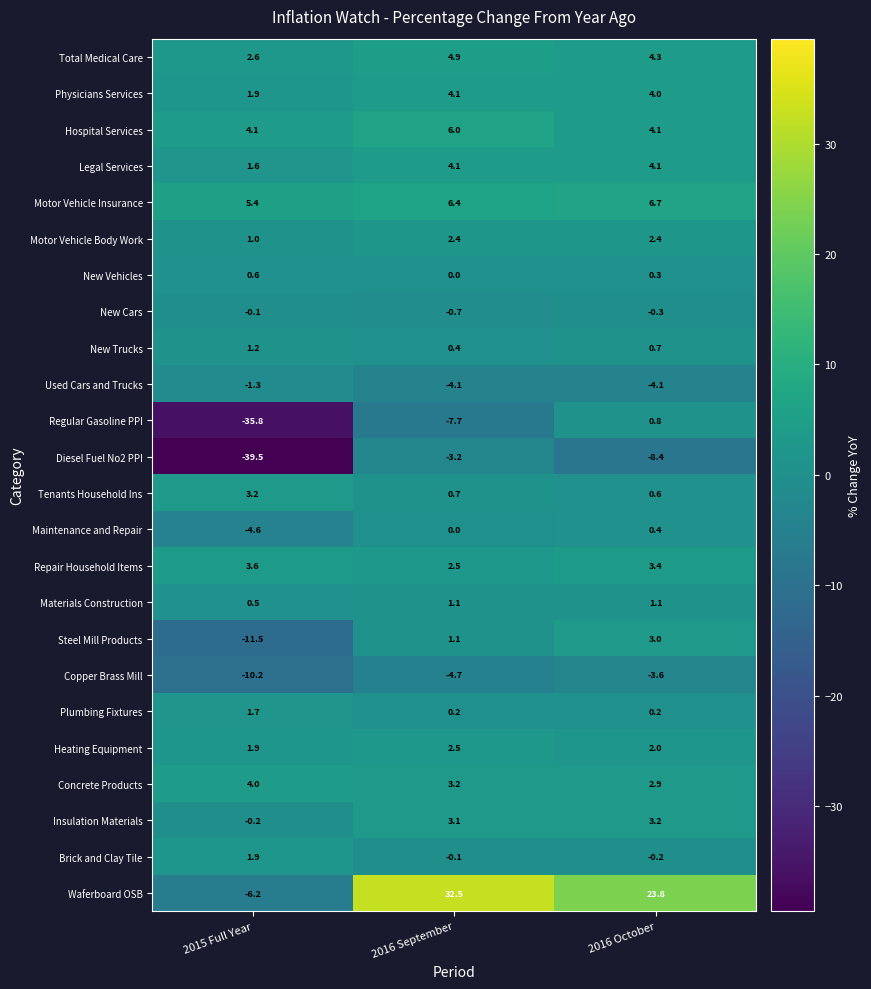

What value does the Hospital Services series have at 2015 Full Year?

4.1